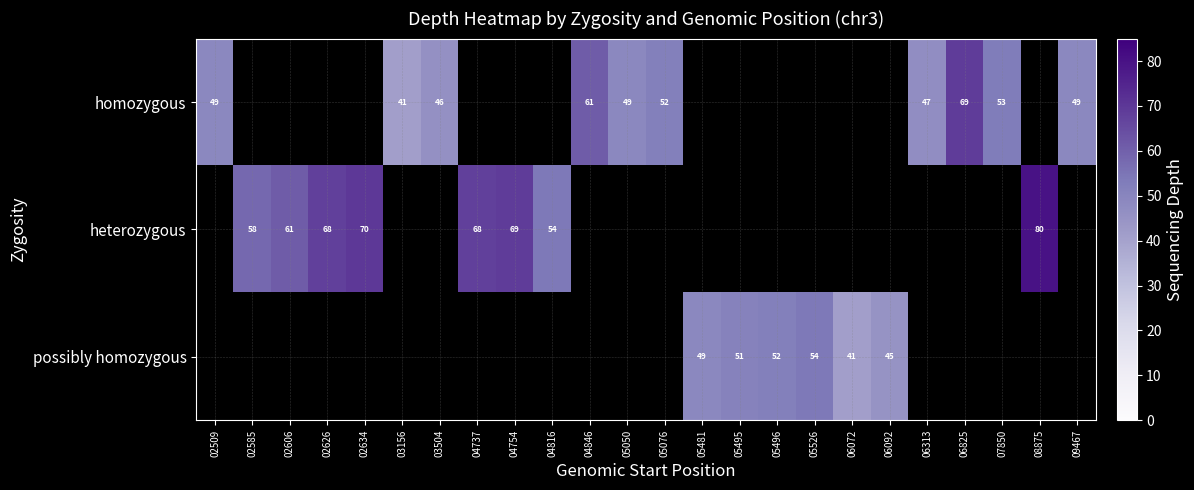

How many categories are shown in the chart?

24